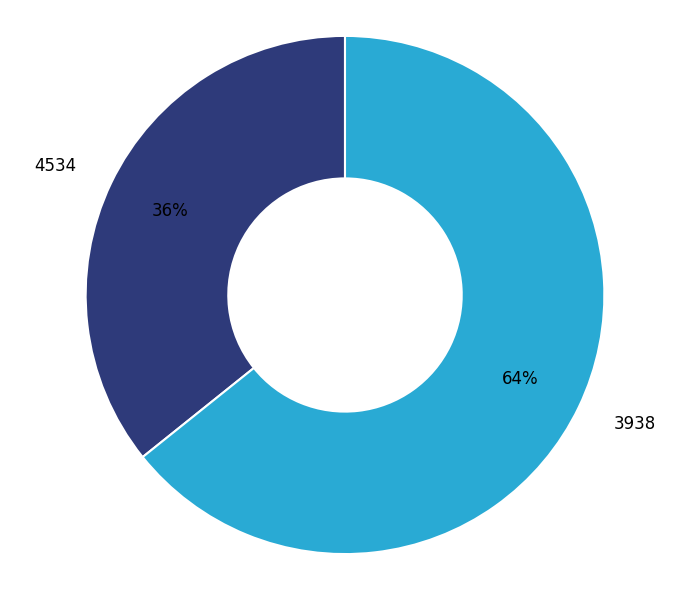

Count the number of slices in the pie.

2